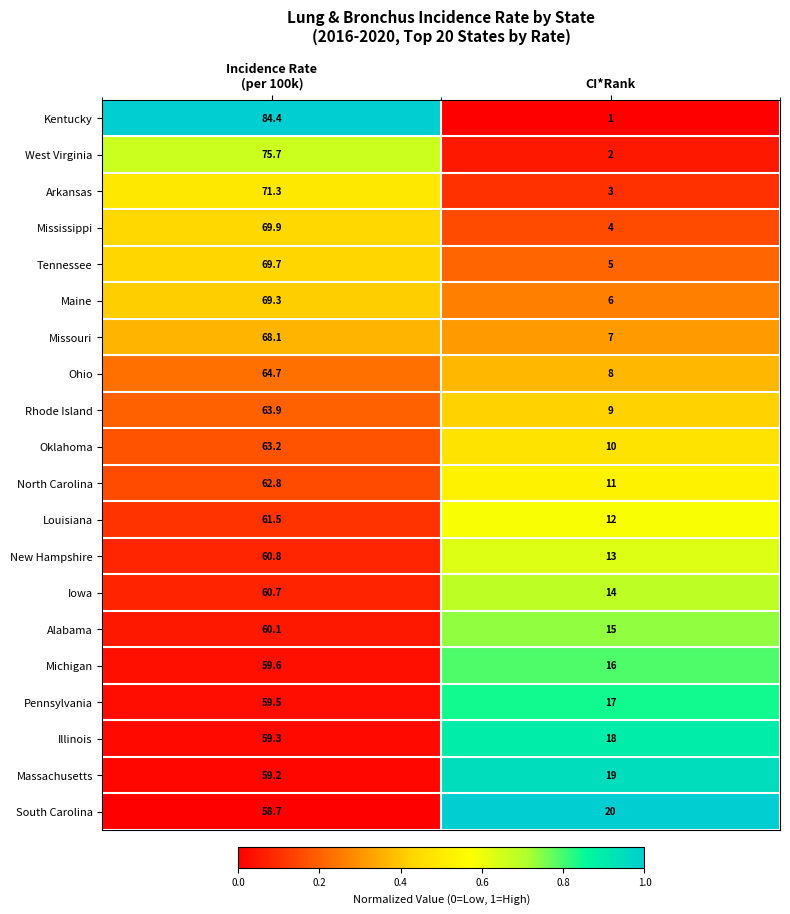

Which series has the largest total across all categories?

Kentucky